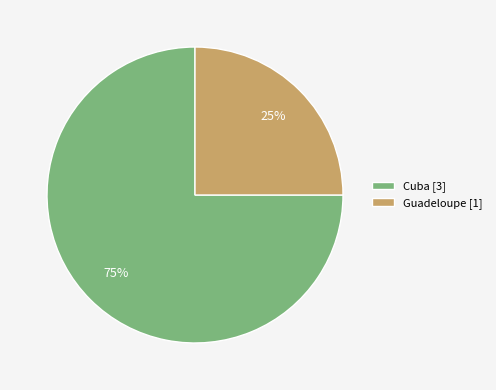

To the nearest percent, what is the combined percentage of Guadeloupe and Cuba?

100%